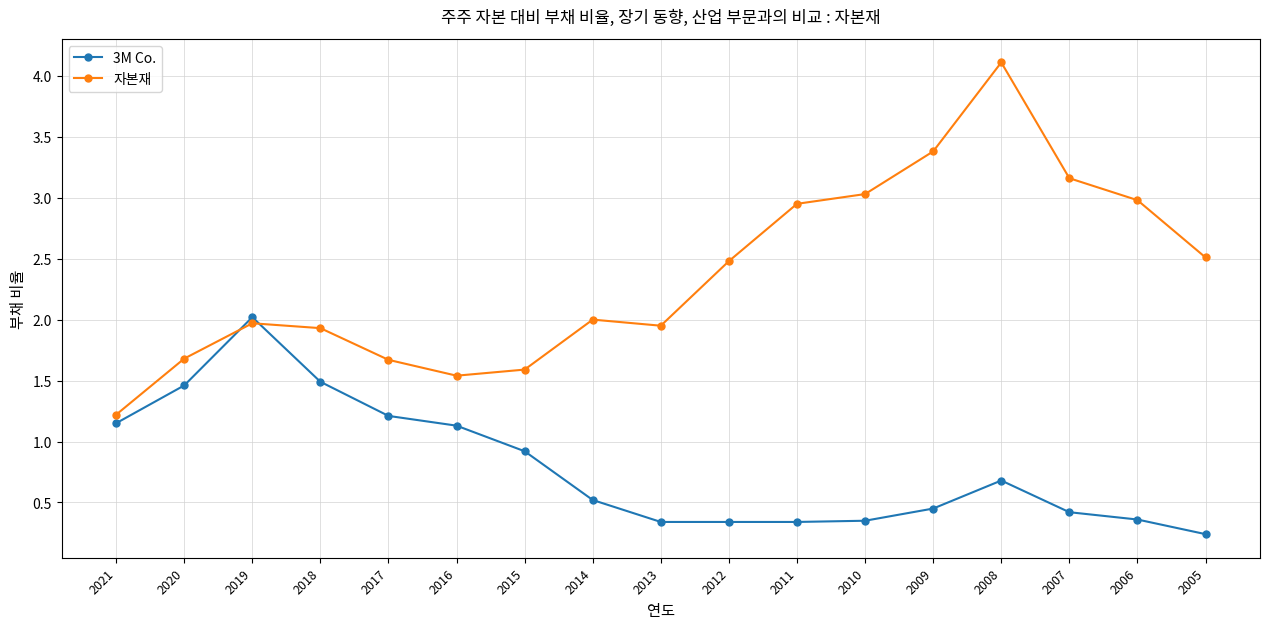

True or false: 3M Co. has more than 0 interior local peaks.

True